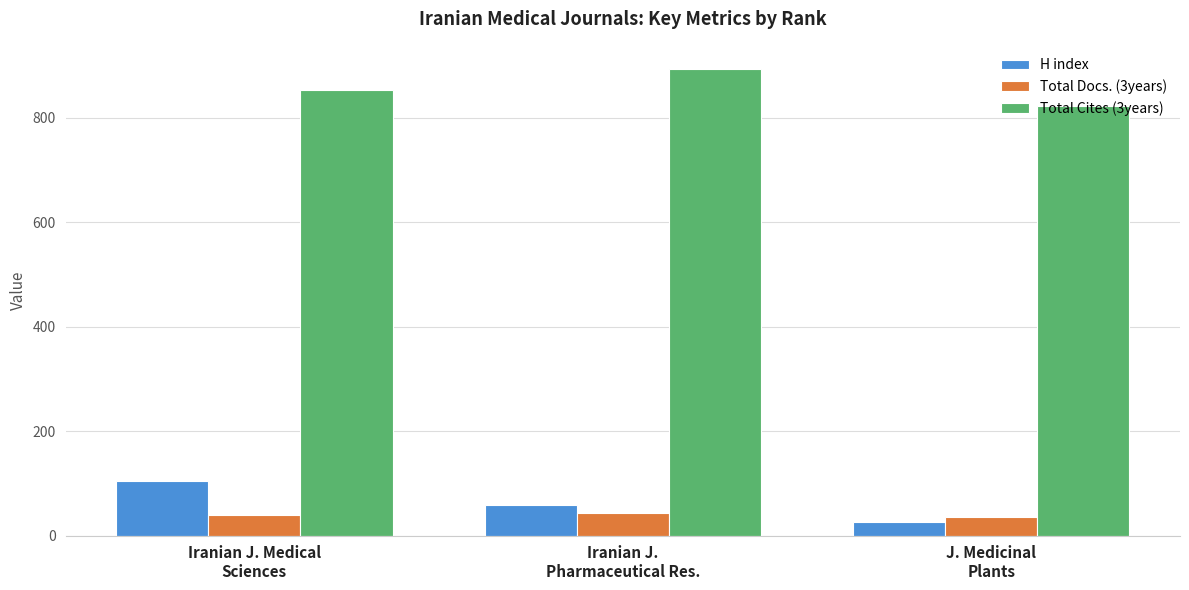

Which series has the largest total across all categories?

Total Cites (3years)